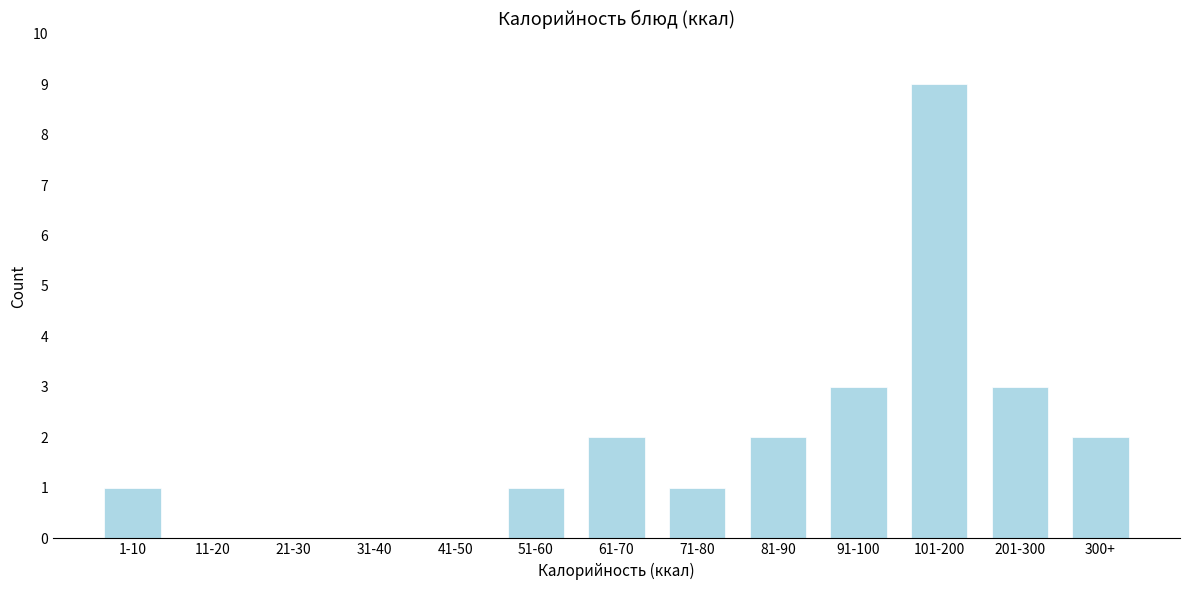

Reading left to right, extract all data points from this chart.

1-10=1	11-20=0	21-30=0	31-40=0	41-50=0	51-60=1	61-70=2	71-80=1	81-90=2	91-100=3	101-200=9	201-300=3	300+=2